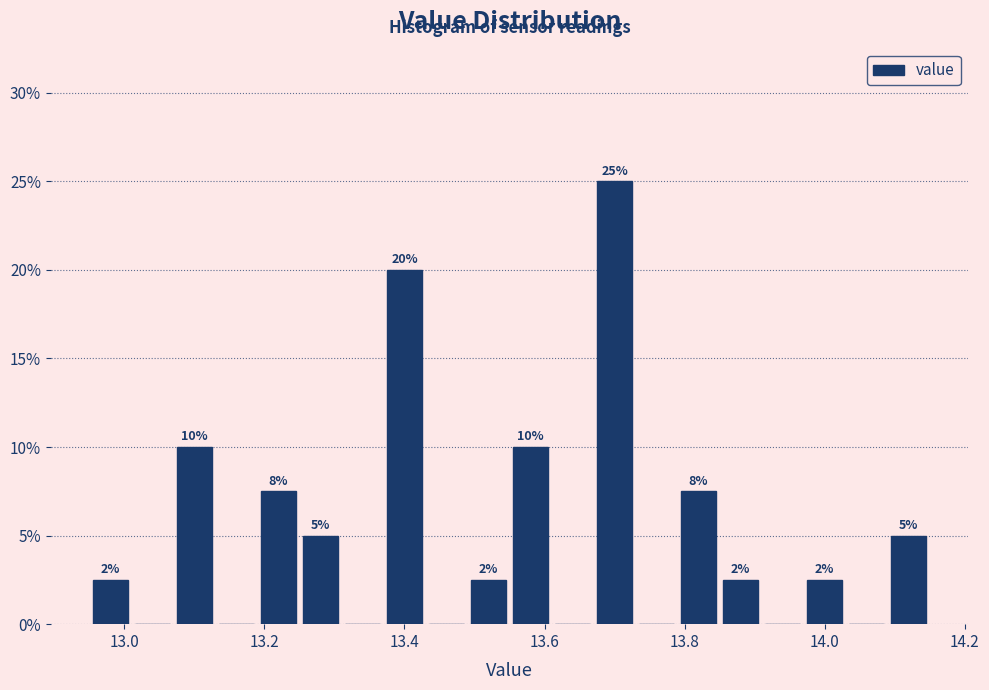

Read against the x-axis, roughly where is the centre of the tallest bar?

13.70